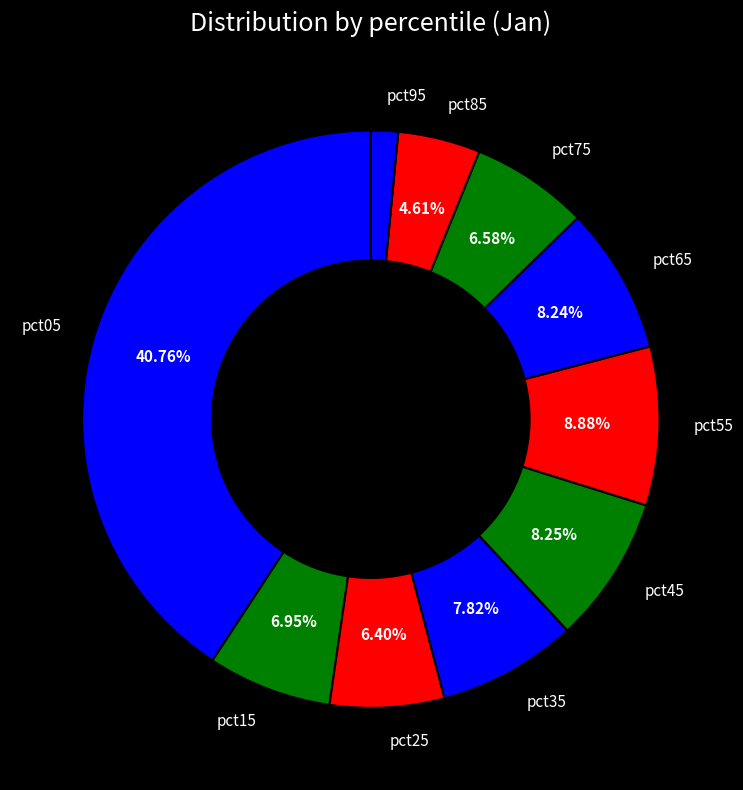

To the nearest percent, what percentage of the pie is pct05?

41%